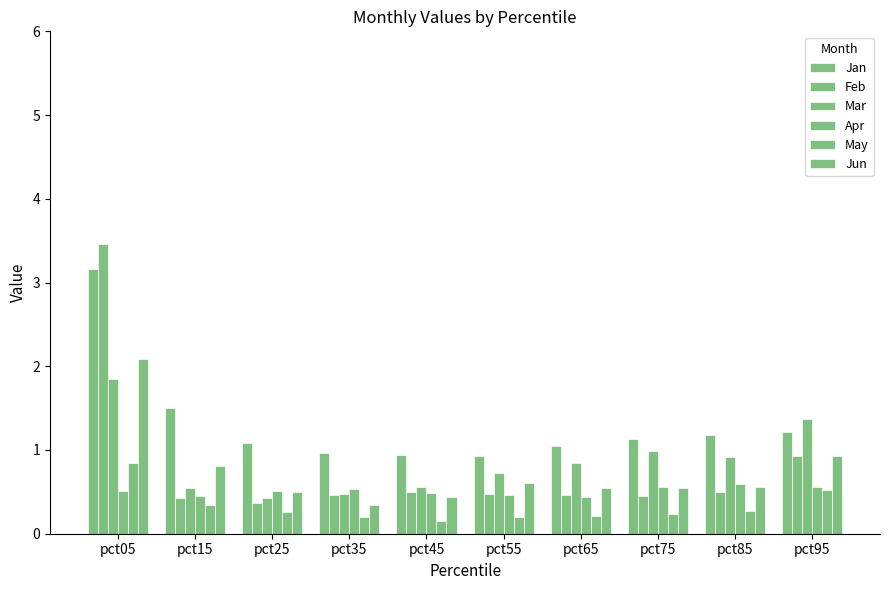

How many data points does each series have?

10